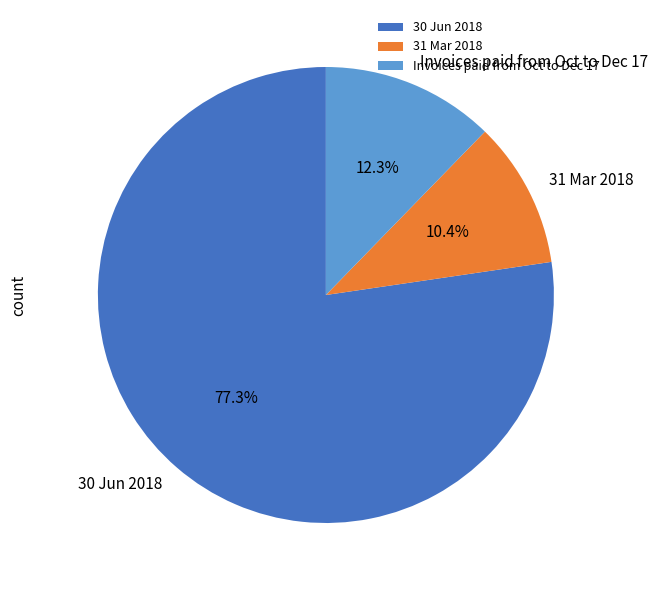

What is the ratio of the value at 30 Jun 2018 to the value at Invoices paid from Oct to Dec 17?

6.3